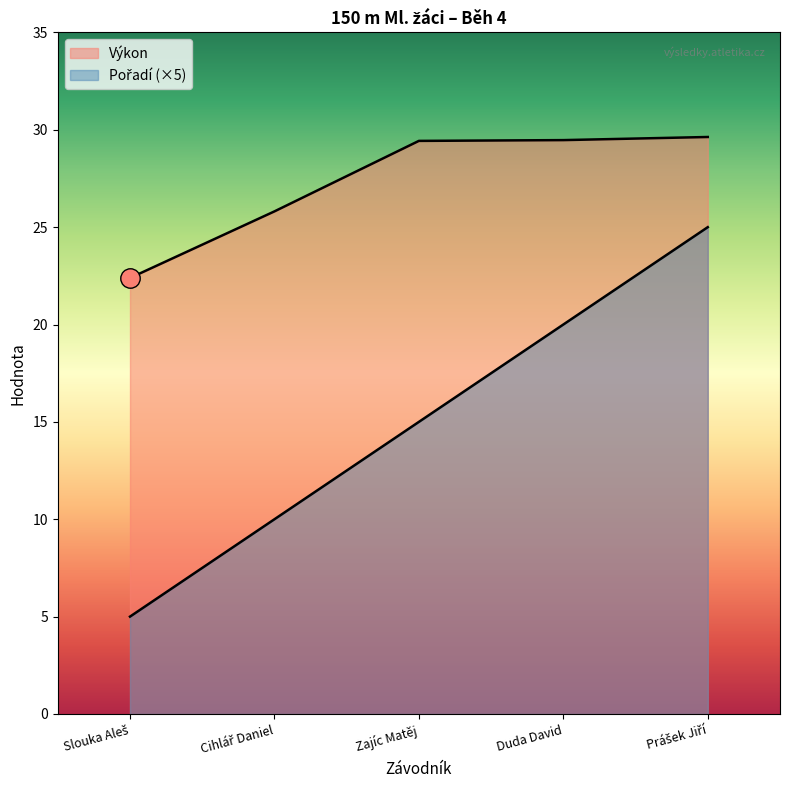

Is the value of Pořadí at Duda David greater than the value of Výkon at Slouka Aleš?

No